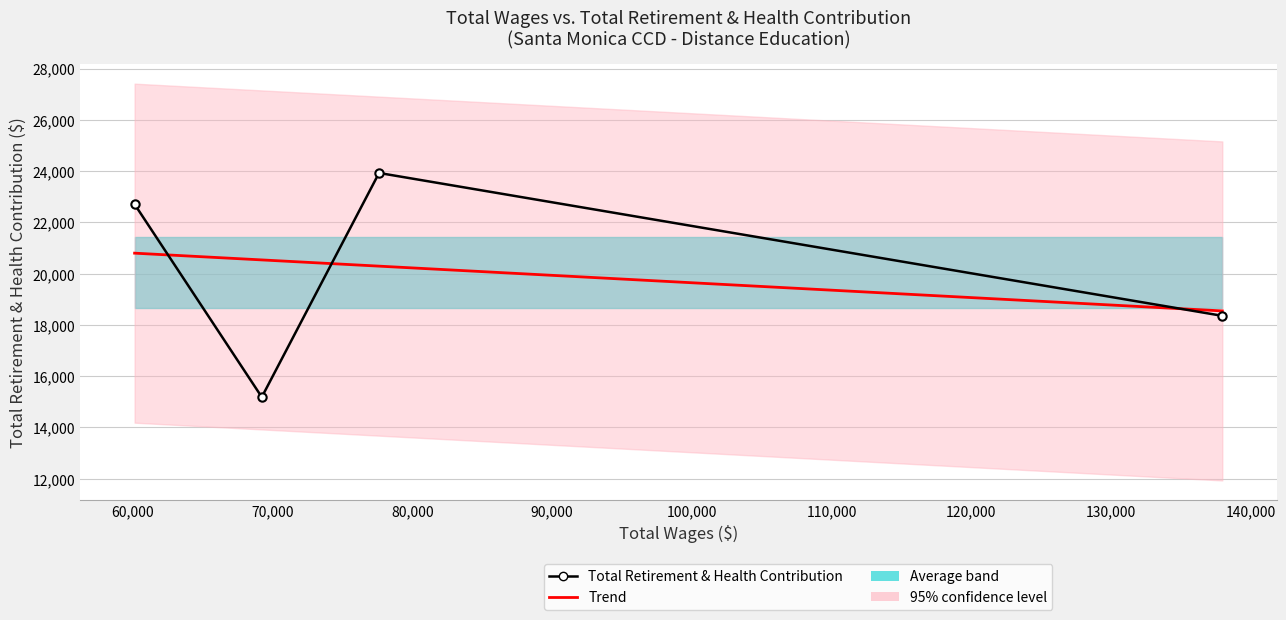

What is the smallest value displayed?

15184